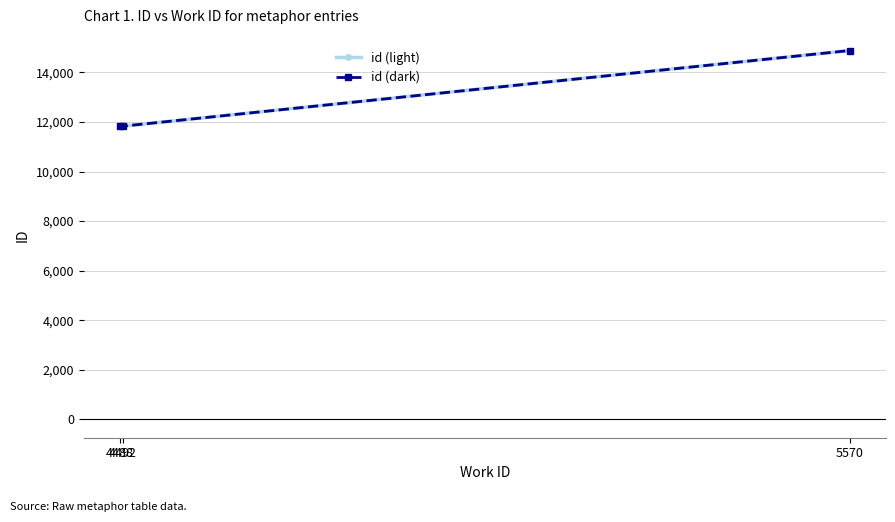

The id (dark) series shows 18346 at 4488. True or false?

False